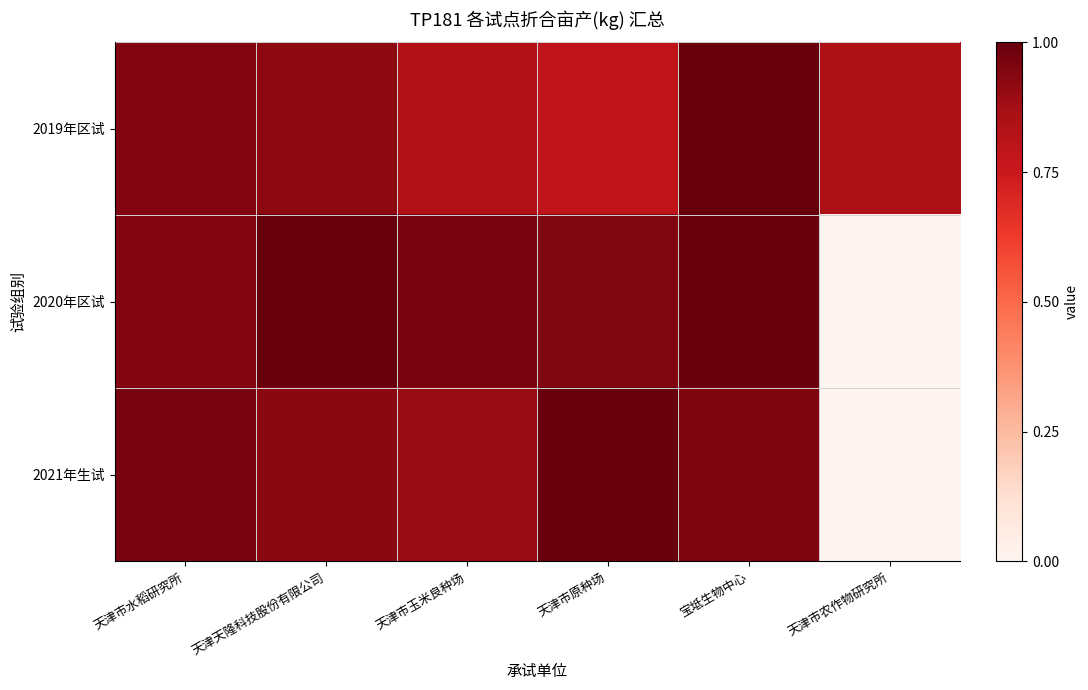

Reading right to left, transcribe all the data shown in this chart.

2019年区试: 天津市农作物研究所=0.8	宝坻生物中心=1.0	天津市原种场=0.8	天津市玉米良种场=0.8	天津天隆科技股份有限公司=0.9	天津市水稻研究所=0.9
2020年区试: 天津市农作物研究所=0.0	宝坻生物中心=1.0	天津市原种场=0.9	天津市玉米良种场=1.0	天津天隆科技股份有限公司=1.0	天津市水稻研究所=0.9
2021年生试: 天津市农作物研究所=0.0	宝坻生物中心=1.0	天津市原种场=1.0	天津市玉米良种场=0.9	天津天隆科技股份有限公司=0.9	天津市水稻研究所=1.0